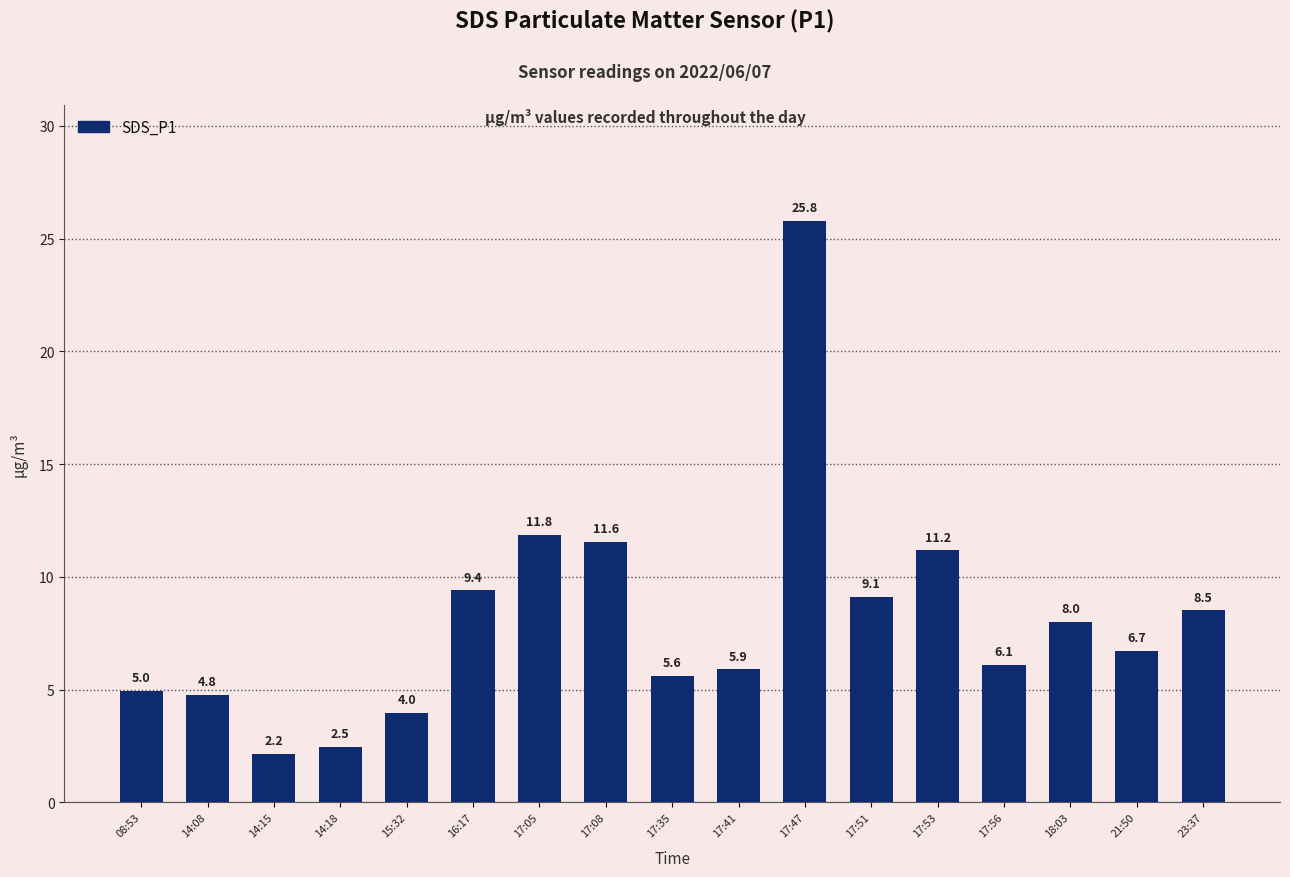

Rank the categories by value from highest to lowest.

17:47, 17:05, 17:08, 17:53, 16:17, 17:51, 23:37, 18:03, 21:50, 17:56, 17:41, 17:35, 08:53, 14:08, 15:32, 14:18, 14:15